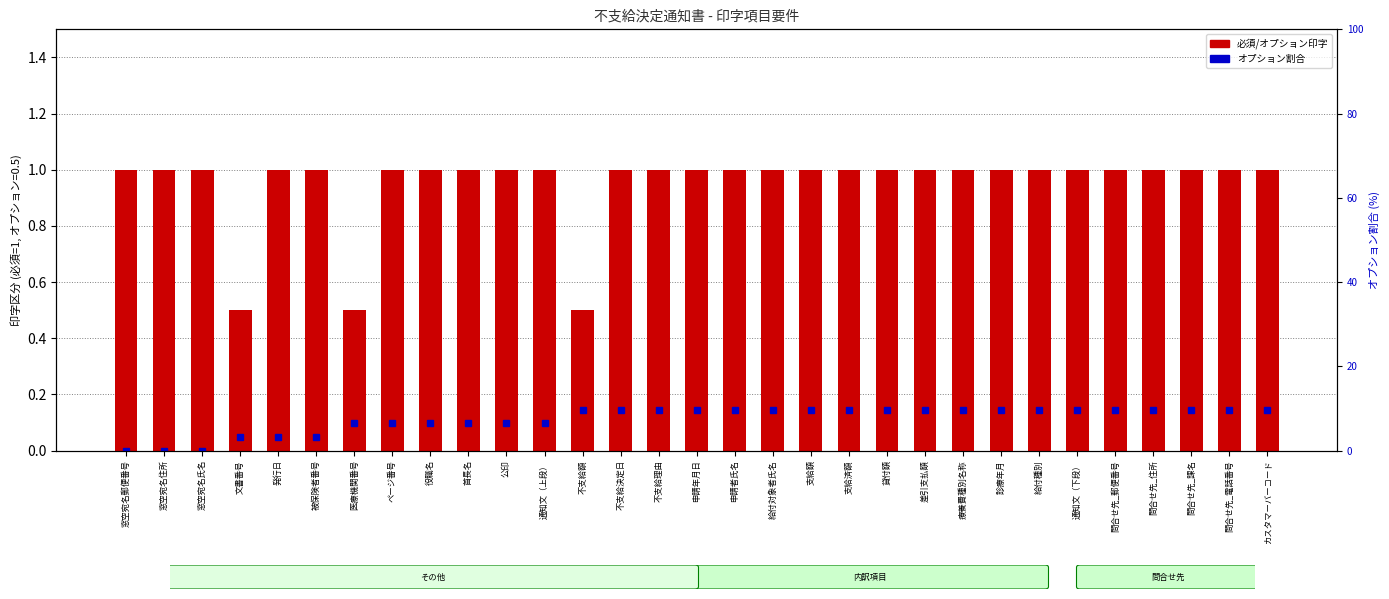

Which series has the largest total across all categories?

オプション割合